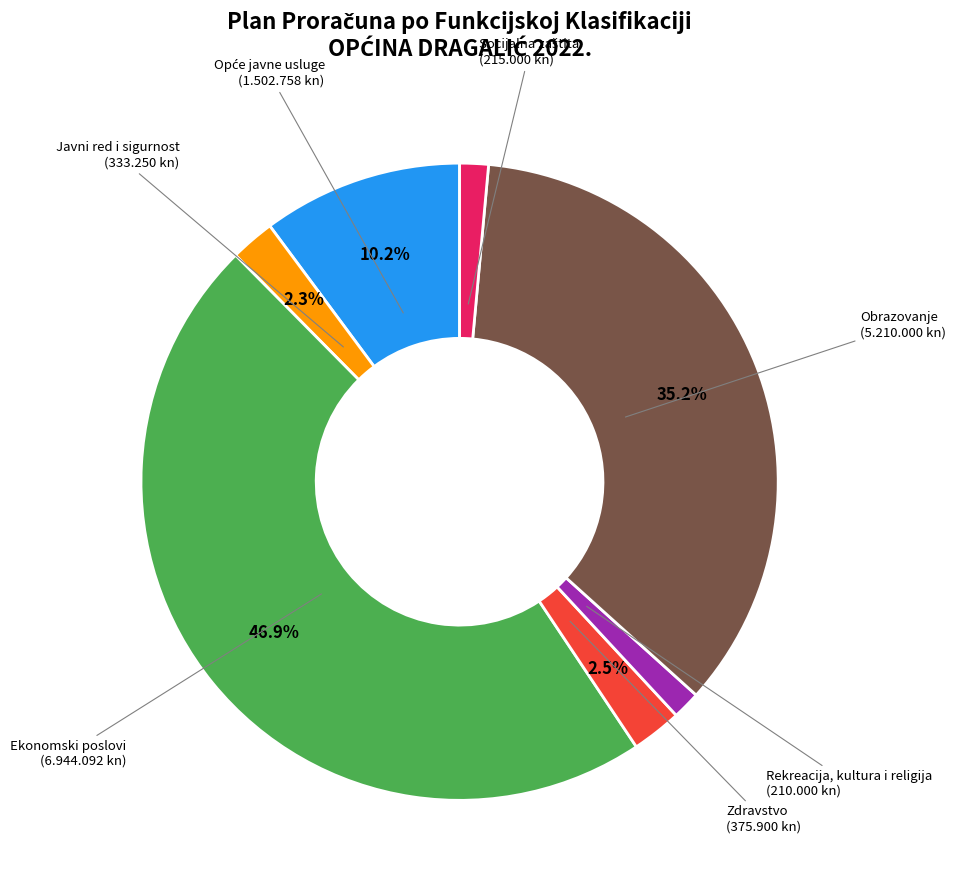

Combined, do Obrazovanje and Ekonomski poslovi account for over 50%?

Yes